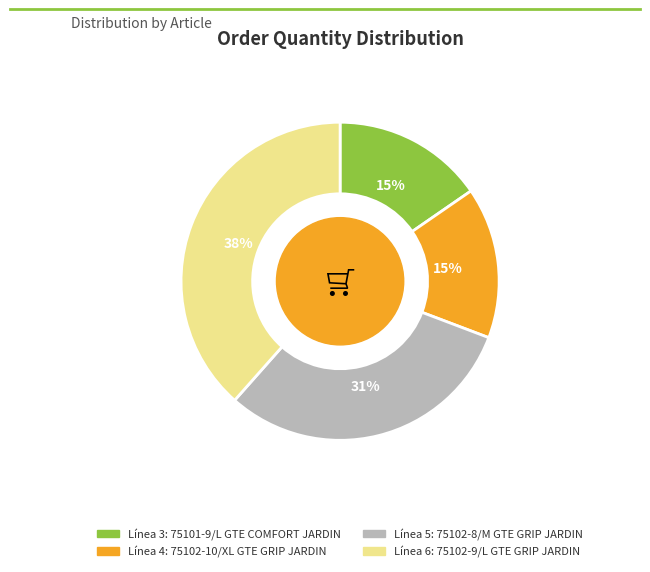

Count the number of slices in the pie.

4